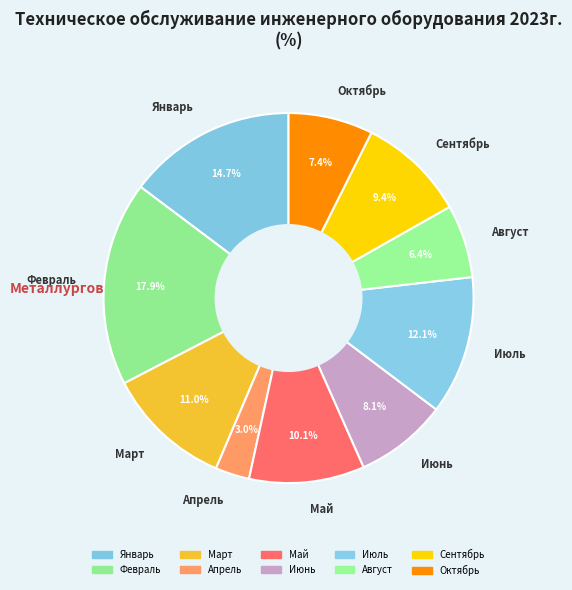

Which has a higher value, Февраль or Май?

Февраль